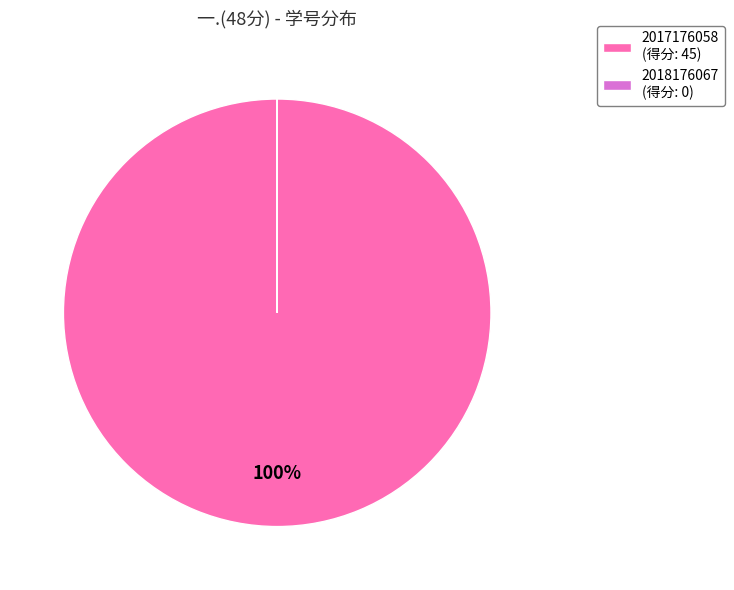

To the nearest percent, what is the average slice percentage?

50%